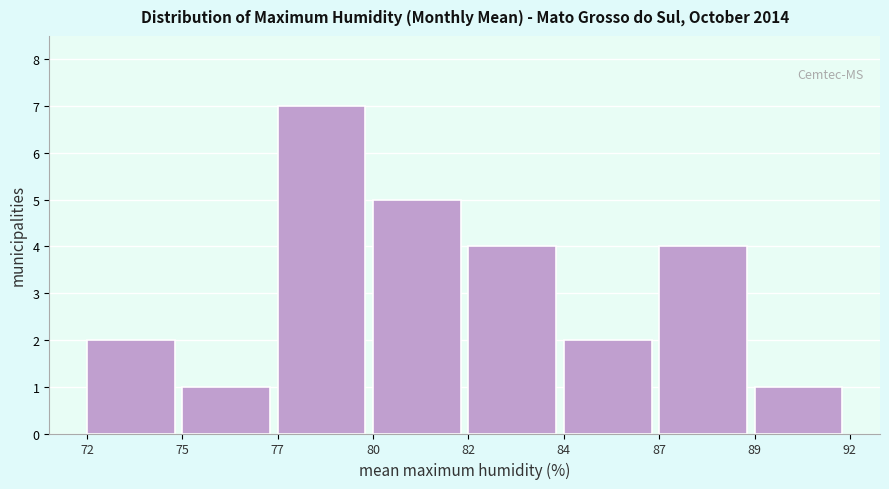

Reading left to right, transcribe all the data shown in this chart.

72=2	75=1	77=7	80=5	82=4	84=2	87=4	89=1